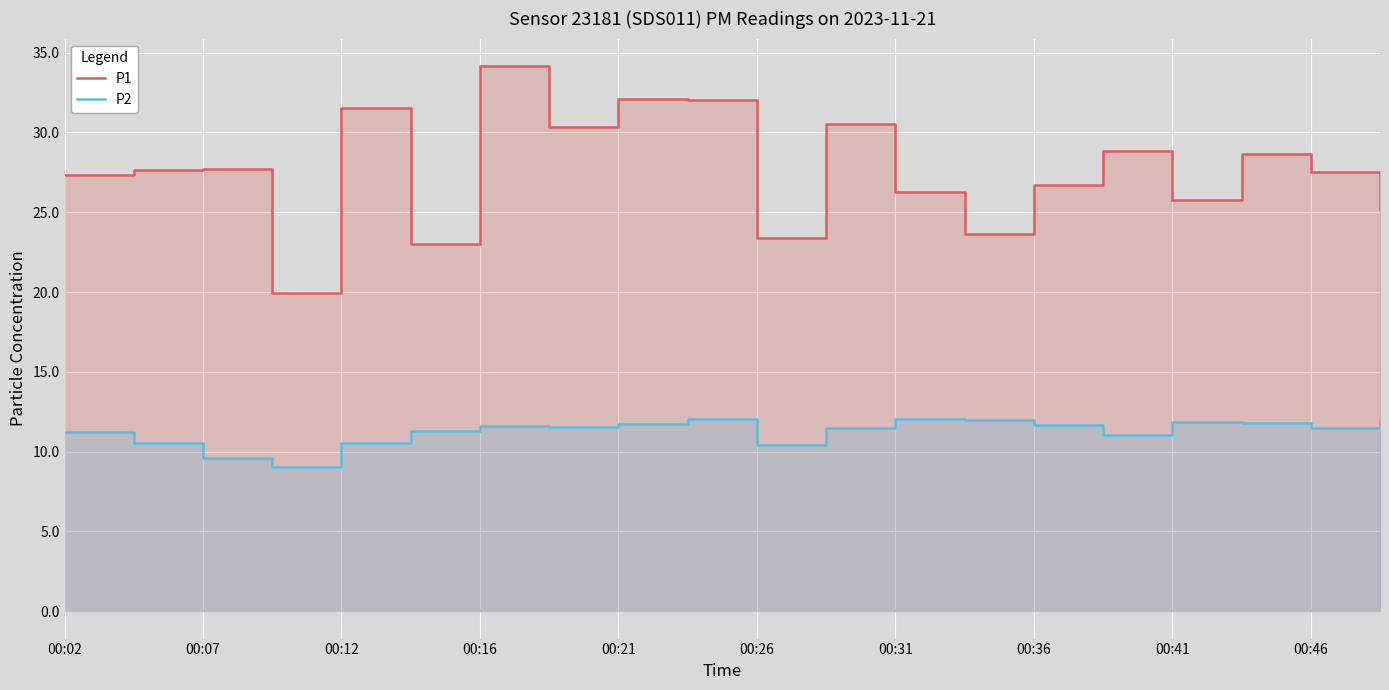

How many data points does each series have?

20